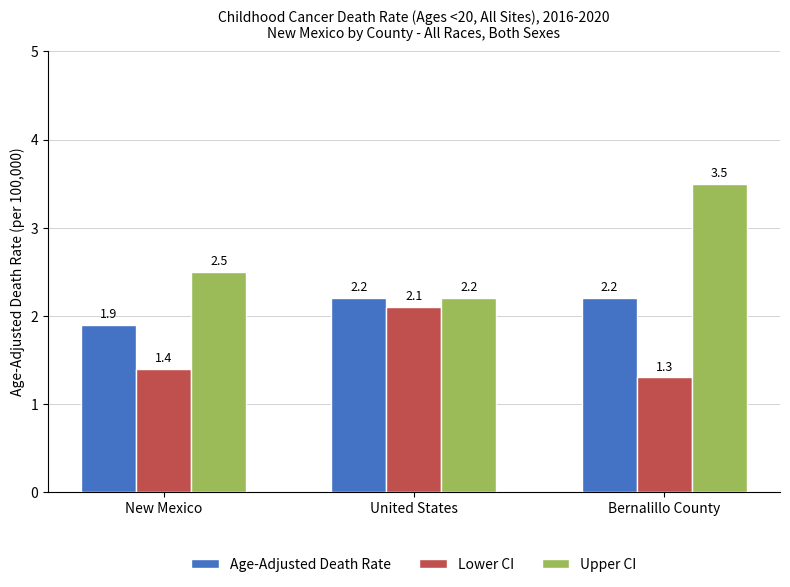

How many bars are there in each group?

3